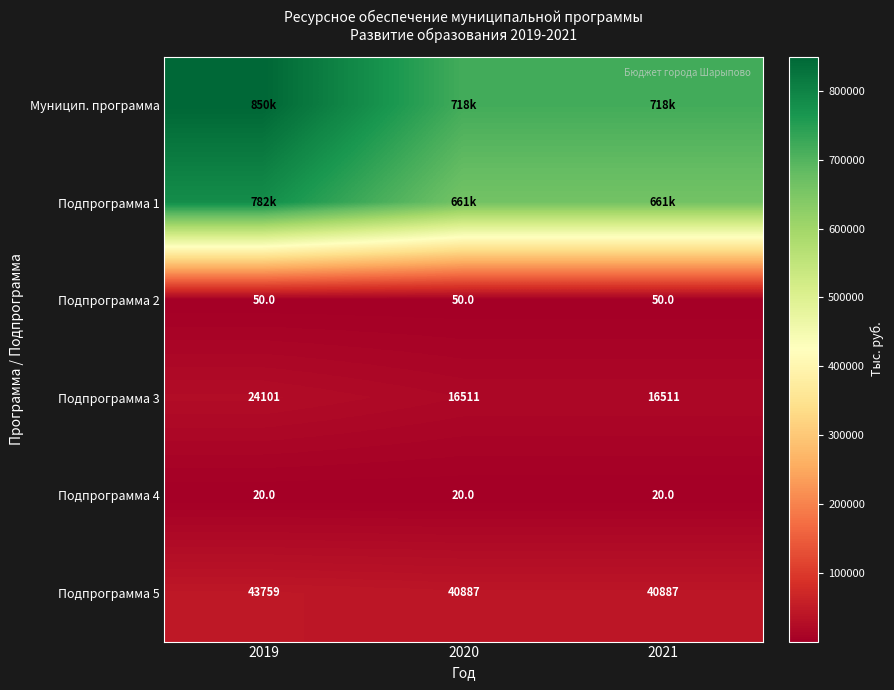

Is the value of Подпрограмма 2 at 2020 greater than the value of Подпрограмма 5 at 2021?

No